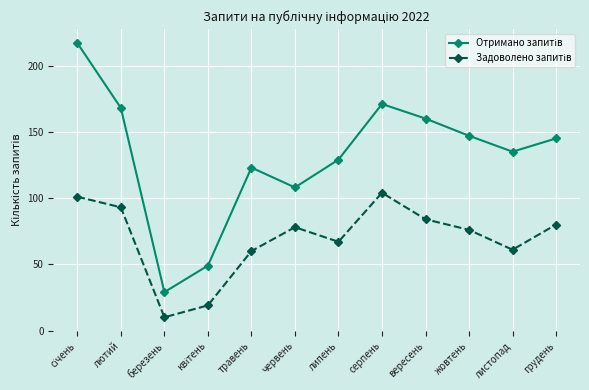

Does the chart display data point markers on the line(s)?

Yes